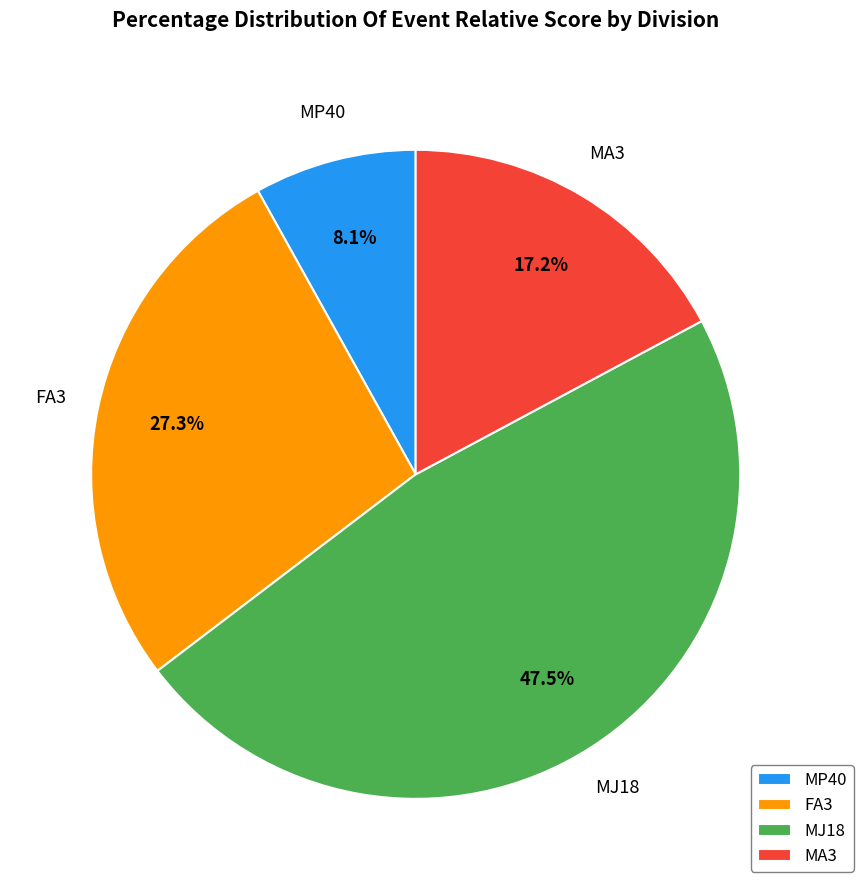

Does any single category account for the majority?

No